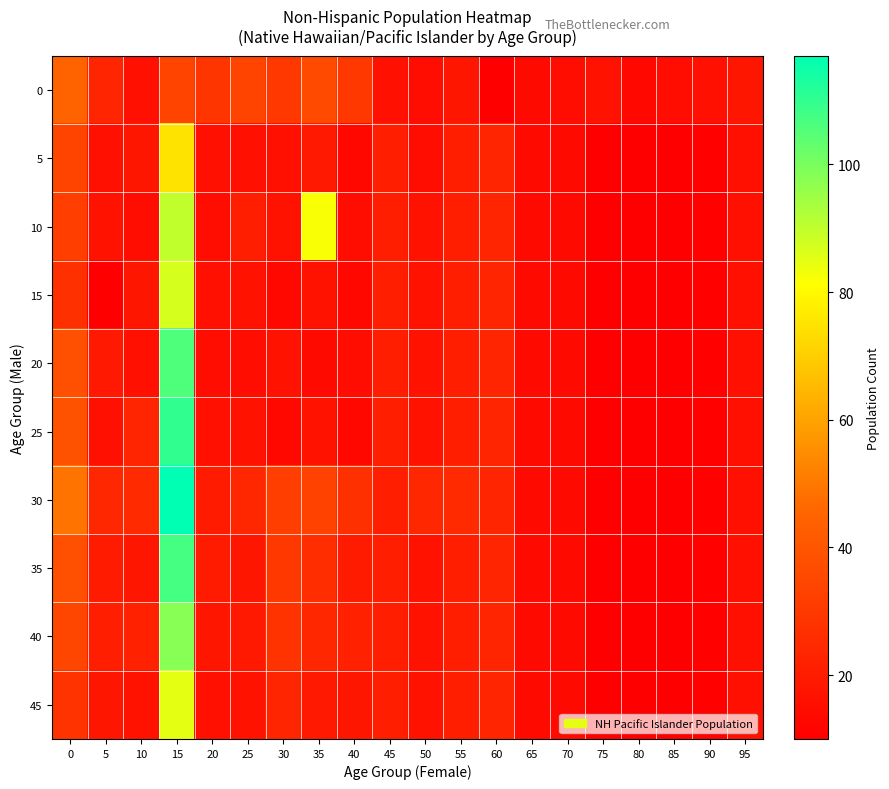

Which series has the largest range (max minus min)?

30